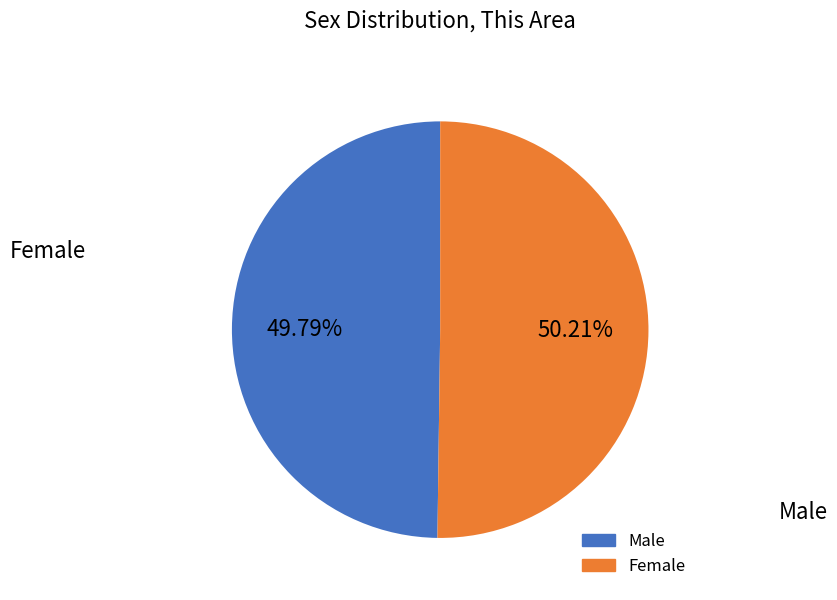

How many segments does this pie chart have?

2